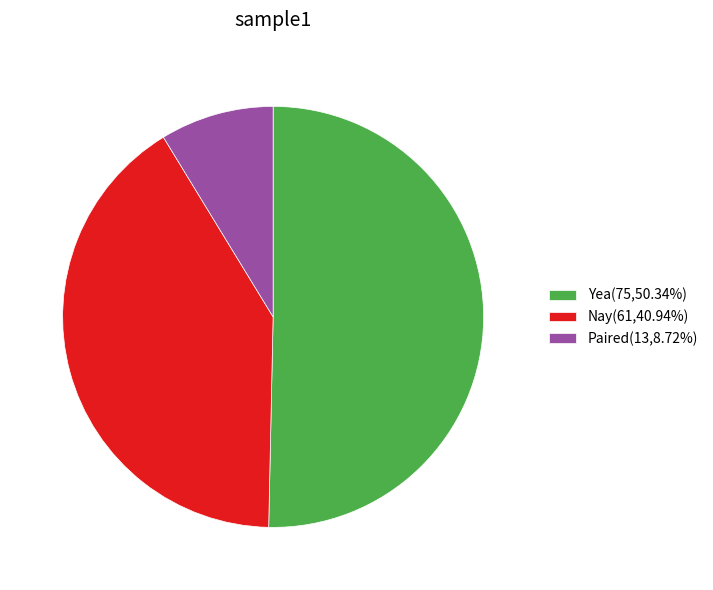

Rank the categories by value from lowest to highest.

Paired, Nay, Yea